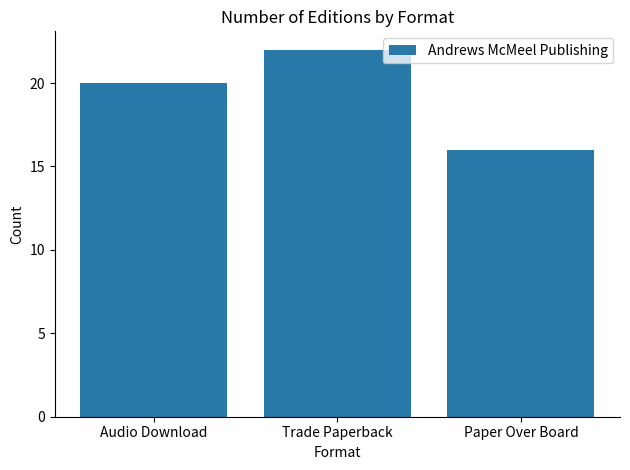

What is the approximate value at Paper Over Board?

16